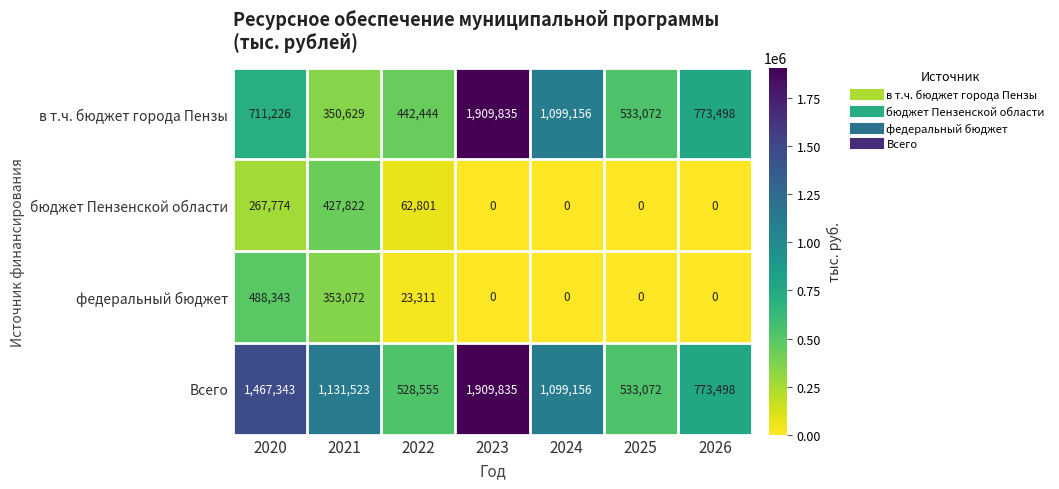

Reading left to right, extract all data points from this chart.

в т.ч. бюджет города Пензы: 711226	350629	442444	1909835	1099156	533072	773498
бюджет Пензенской области: 267774	427822	62801	0	0	0	0
федеральный бюджет: 488343	353072	23311	0	0	0	0
Всего: 1467343	1131523	528555	1909835	1099156	533072	773498